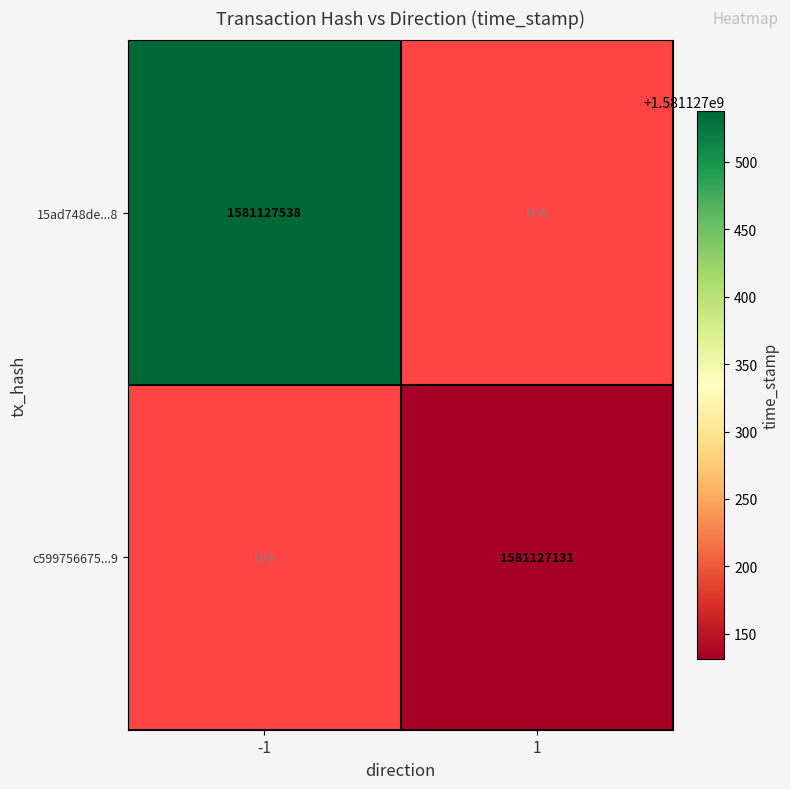

What is the highest value of the 15ad748de383841994d3d9007300da8042162c8 series?

1581127538